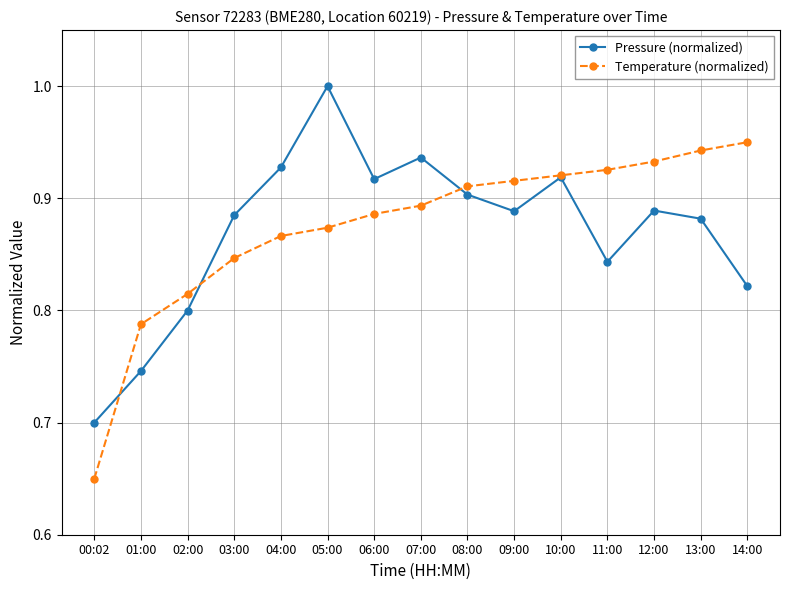

Count the number of categories in the chart.

15